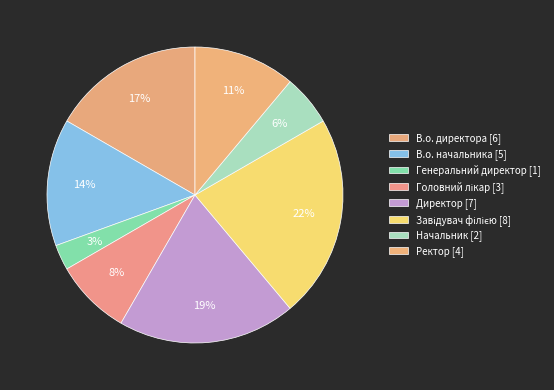

Count the number of slices in the pie.

8